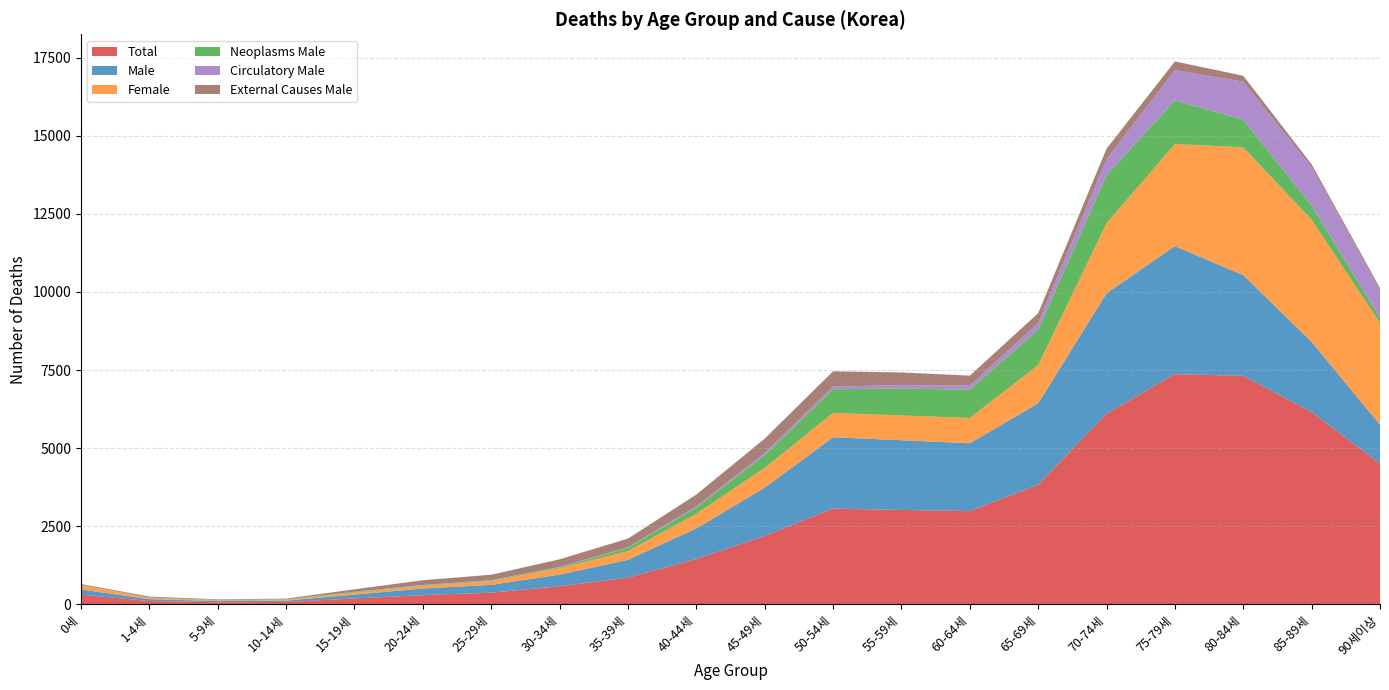

Reading right to left, extract all data points from this chart.

Total: 90세이상=4505	85-89세=6157	80-84세=7316	75-79세=7369	70-74세=6101	65-69세=3829	60-64세=2984	55-59세=3023	50-54세=3065	45-49세=2184	40-44세=1450	35-39세=852	30-34세=578	25-29세=373	20-24세=295	15-19세=188	10-14세=75	5-9세=67	1-4세=104	0세=310
Male: 90세이상=1240	85-89세=2246	80-84세=3222	75-79세=4099	70-74세=3857	65-69세=2606	60-64세=2172	55-59세=2231	50-54세=2285	45-49세=1550	40-44세=980	35-39세=571	30-34세=372	25-29세=251	20-24세=211	15-19세=124	10-14세=44	5-9세=37	1-4세=61	0세=167
Female: 90세이상=3265	85-89세=3911	80-84세=4094	75-79세=3270	70-74세=2244	65-69세=1223	60-64세=812	55-59세=792	50-54세=780	45-49세=634	40-44세=470	35-39세=281	30-34세=206	25-29세=122	20-24세=84	15-19세=64	10-14세=31	5-9세=30	1-4세=43	0세=143
Neoplasms Male: 90세이상=157	85-89세=457	80-84세=880	75-79세=1399	70-74세=1532	65-69세=1131	60-64세=902	55-59세=863	50-54세=757	45-49세=401	40-44세=193	35-39세=100	30-34세=29	25-29세=19	20-24세=15	15-19세=20	10-14세=10	5-9세=9	1-4세=8	0세=2
Circulatory Male: 90세이상=889	85-89세=1217	80-84세=1221	75-79세=967	70-74세=519	65-69세=218	60-64세=132	55-59세=111	50-54세=84	45-49세=73	40-44세=44	35-39세=22	30-34세=14	25-29세=9	20-24세=15	15-19세=5	10-14세=2	5-9세=0	1-4세=3	0세=4
External Causes Male: 90세이상=71	85-89세=100	80-84세=191	75-79세=278	70-74세=334	65-69세=314	60-64세=320	55-59세=404	50-54세=490	45-49세=463	40-44세=377	35-39세=279	30-34세=242	25-29세=174	20-24세=151	15-19세=79	10-14세=21	5-9세=17	1-4세=30	0세=25